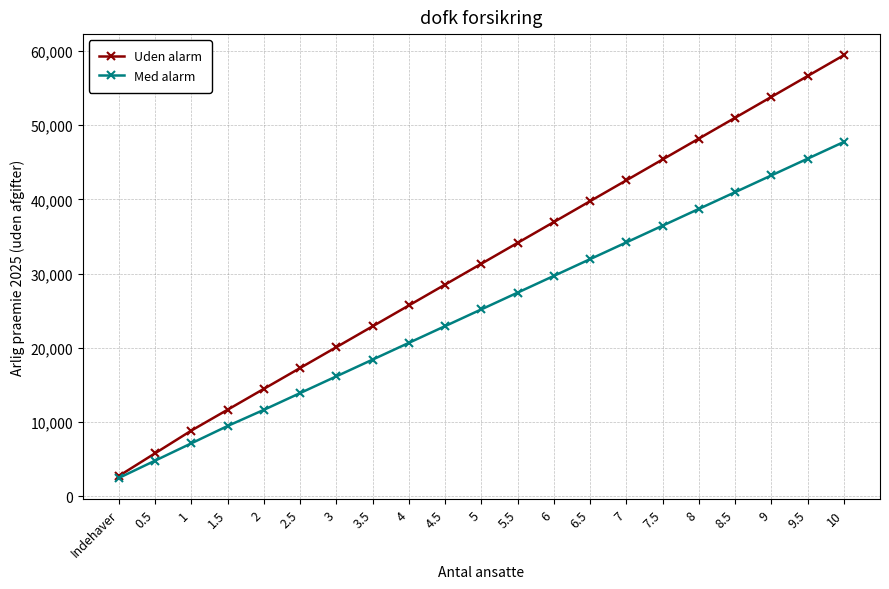

What is the approximate value of Uden alarm at 8?

48192.8